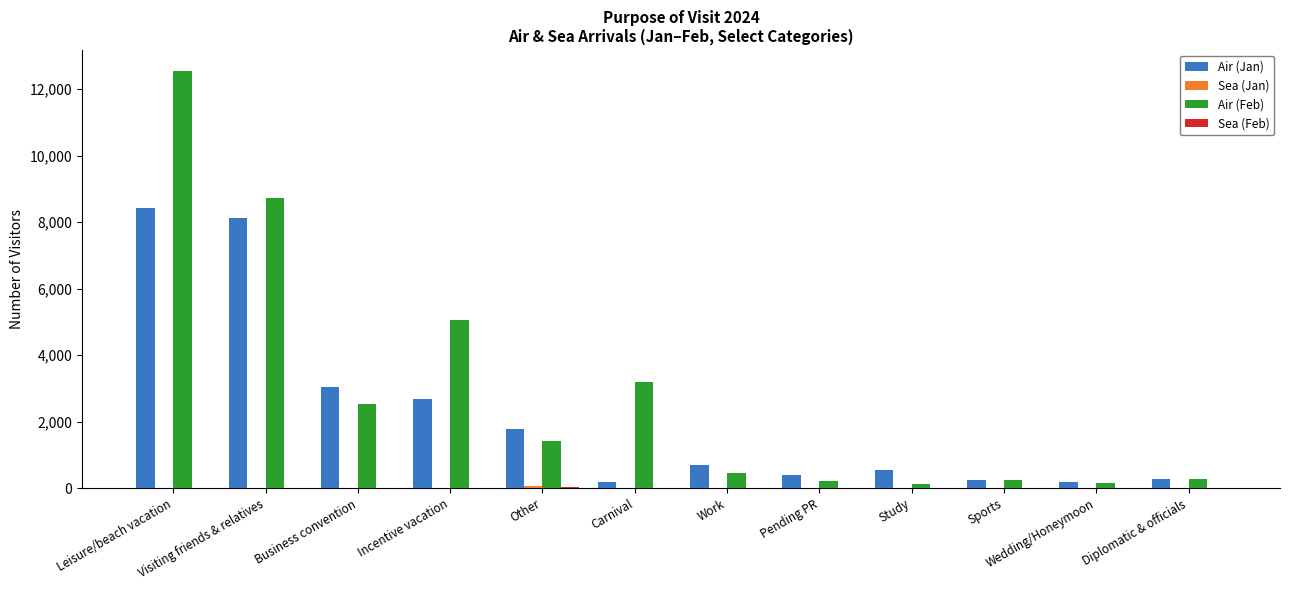

What is the greatest value displayed?

12546